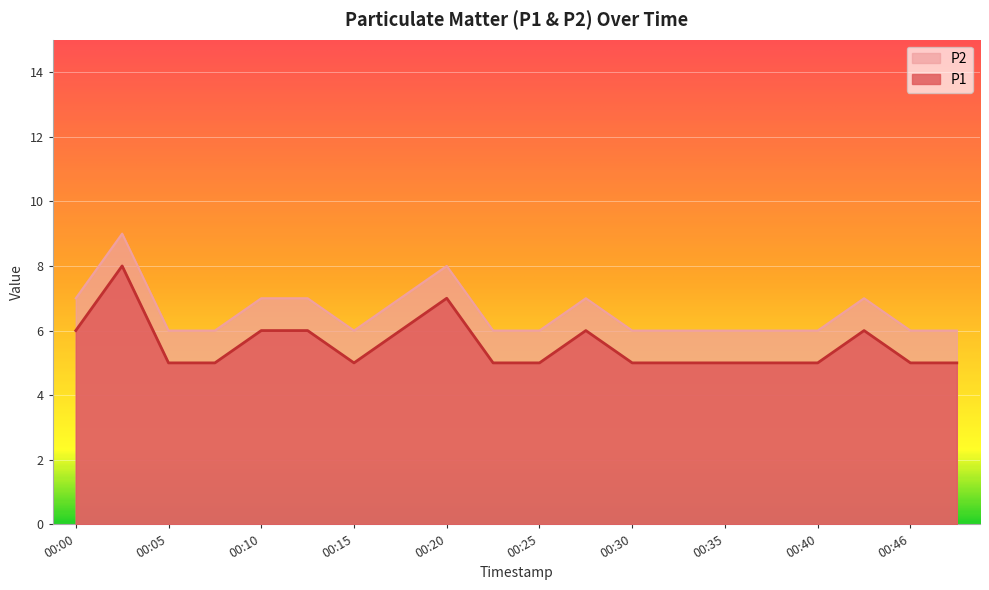

What are all the series names shown in the legend?

P2, P1